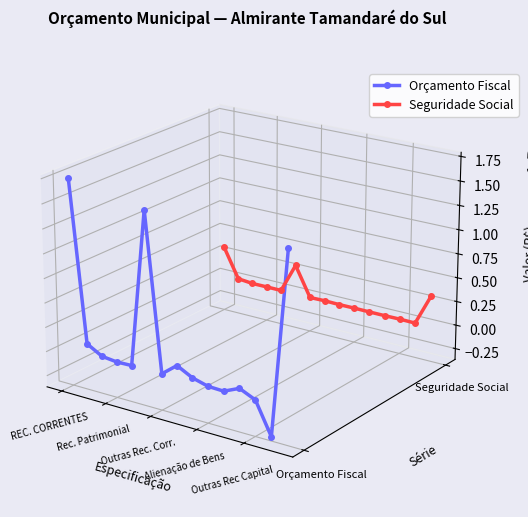

How many lines are shown in the chart?

2